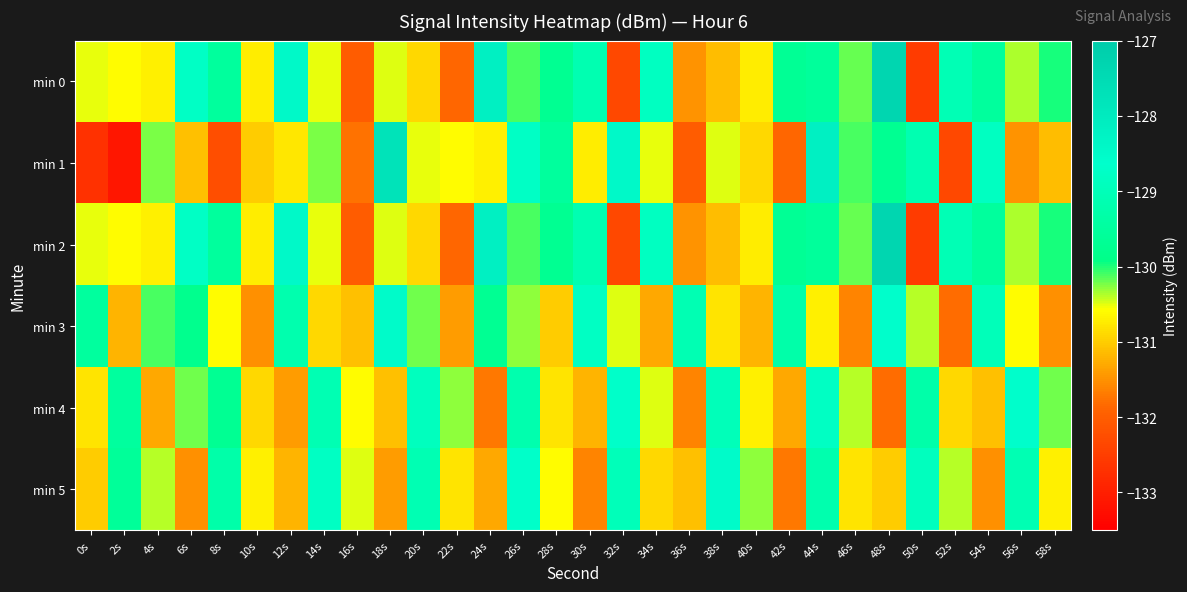

At which category is the sum across all series the highest?

48s